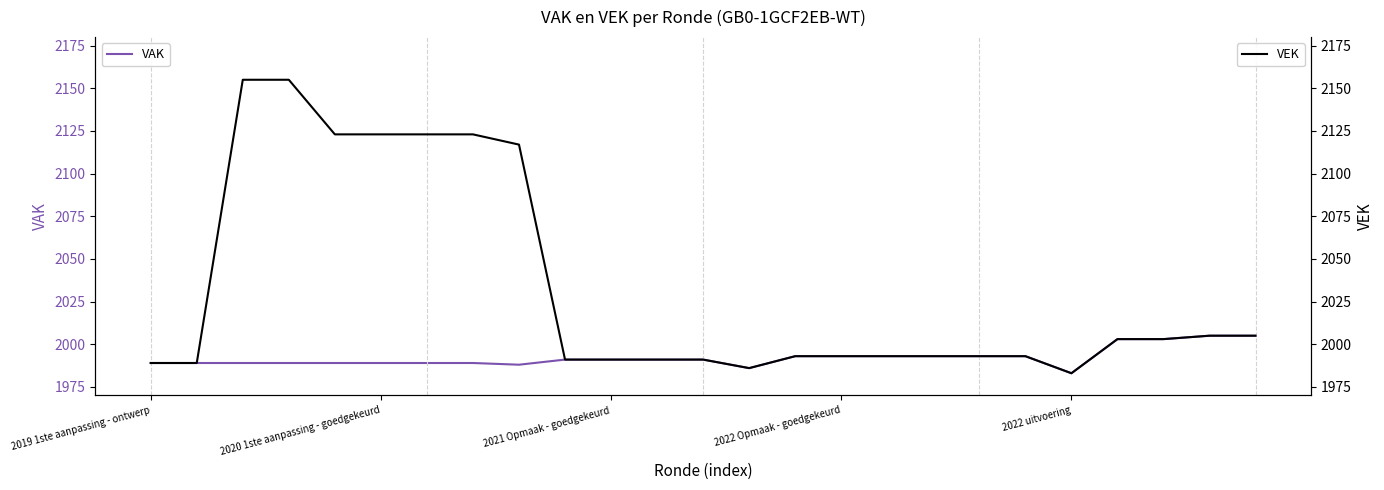

What is the average value of the VEK series?

2032